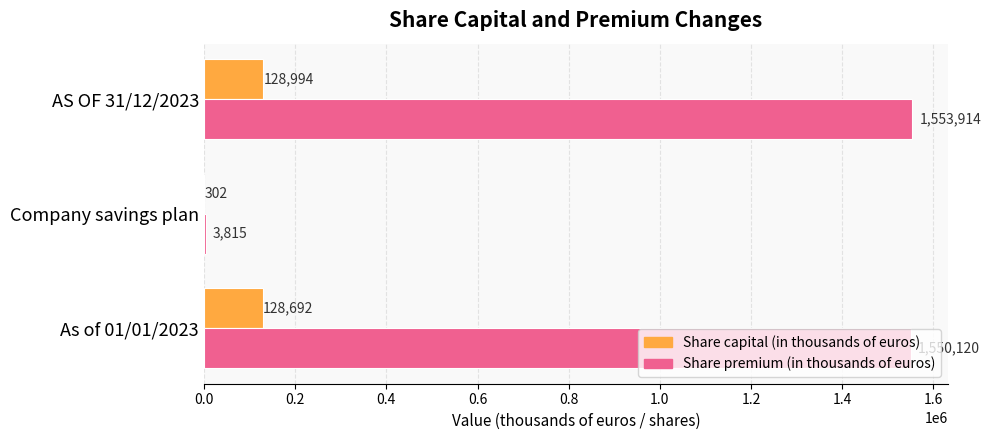

What is the sum of the Share premium (in thousands of euros) values at AS OF 31/12/2023 and Company savings plan?

1557729